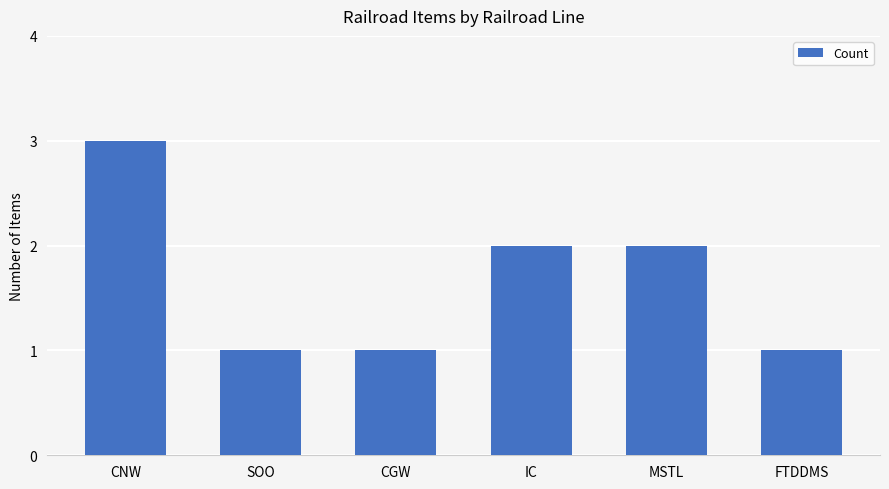

Between CGW and CNW, which is larger?

CNW